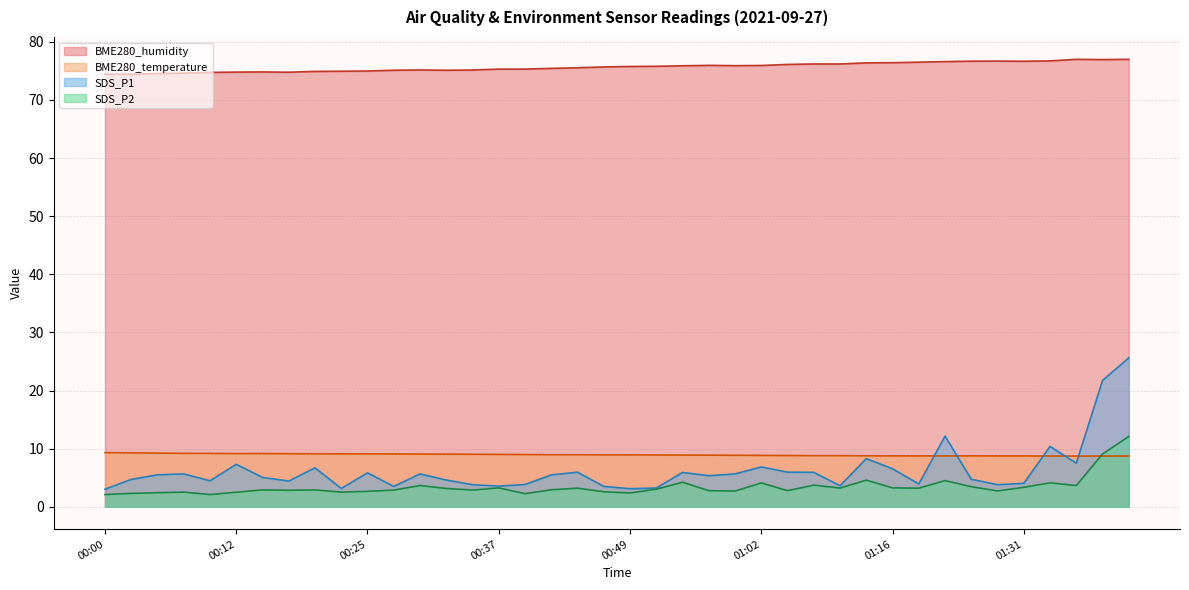

At which category does the chart reach its minimum across all series?

00:00